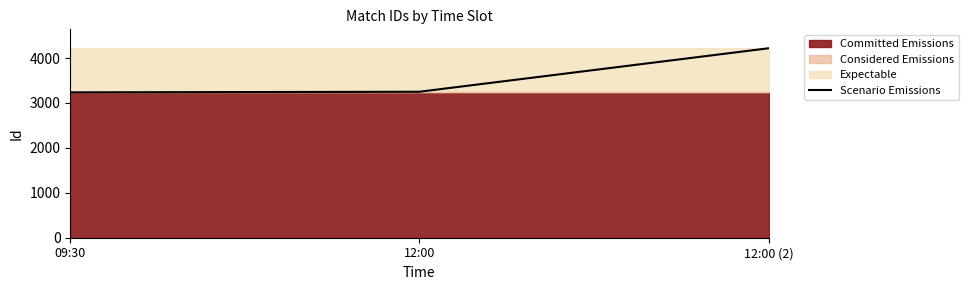

How many lines are shown in the chart?

1